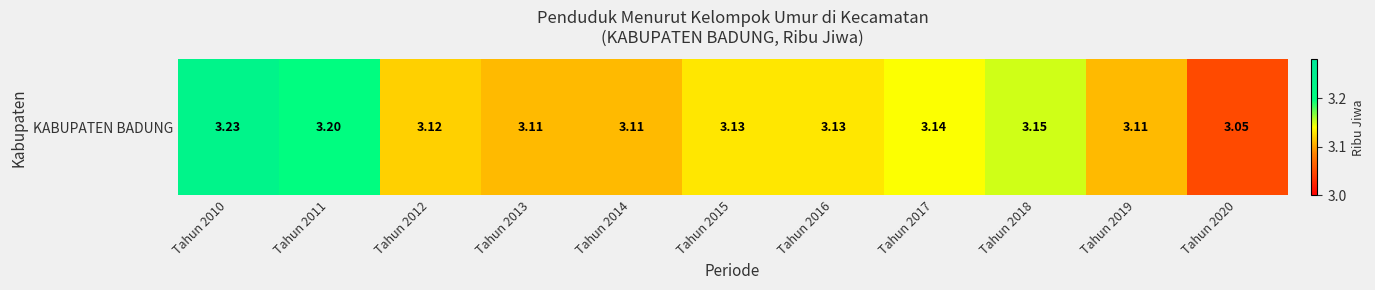

Reading left to right, transcribe all the data shown in this chart.

Tahun 2010=3.2	Tahun 2011=3.2	Tahun 2012=3.1	Tahun 2013=3.1	Tahun 2014=3.1	Tahun 2015=3.1	Tahun 2016=3.1	Tahun 2017=3.1	Tahun 2018=3.1	Tahun 2019=3.1	Tahun 2020=3.0